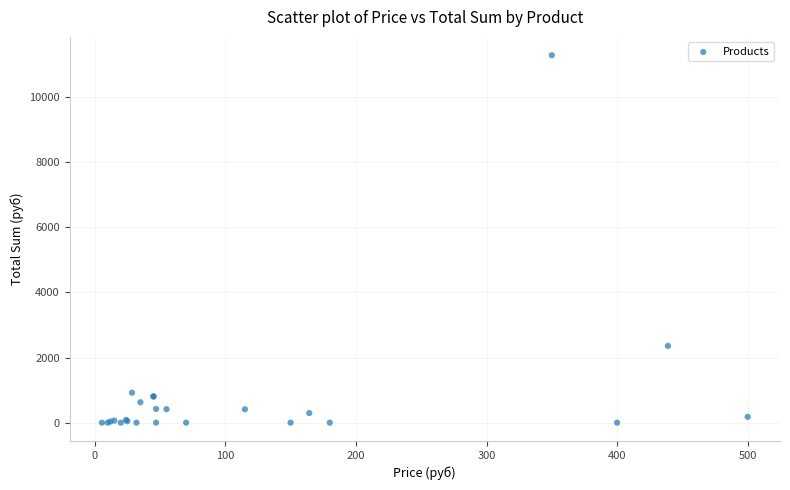

What Y value in the scatter plot is closest to 5638?

2356.8